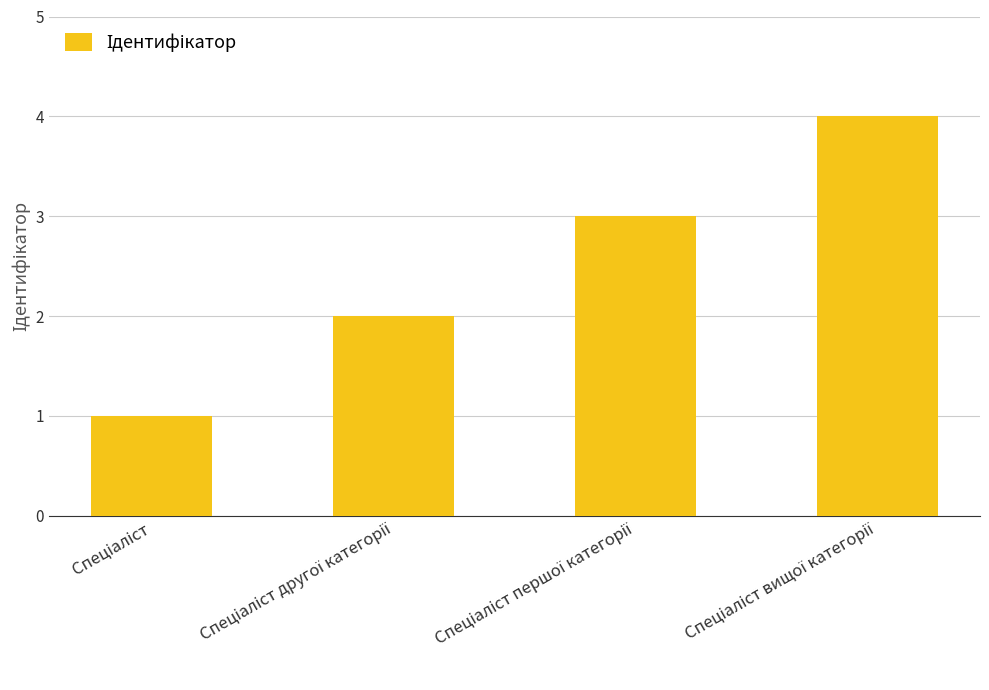

What is the smallest value displayed?

1